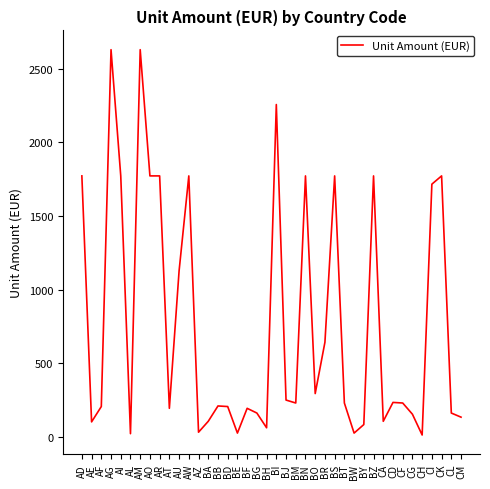

What is the difference between the maximum and minimum values?

2613